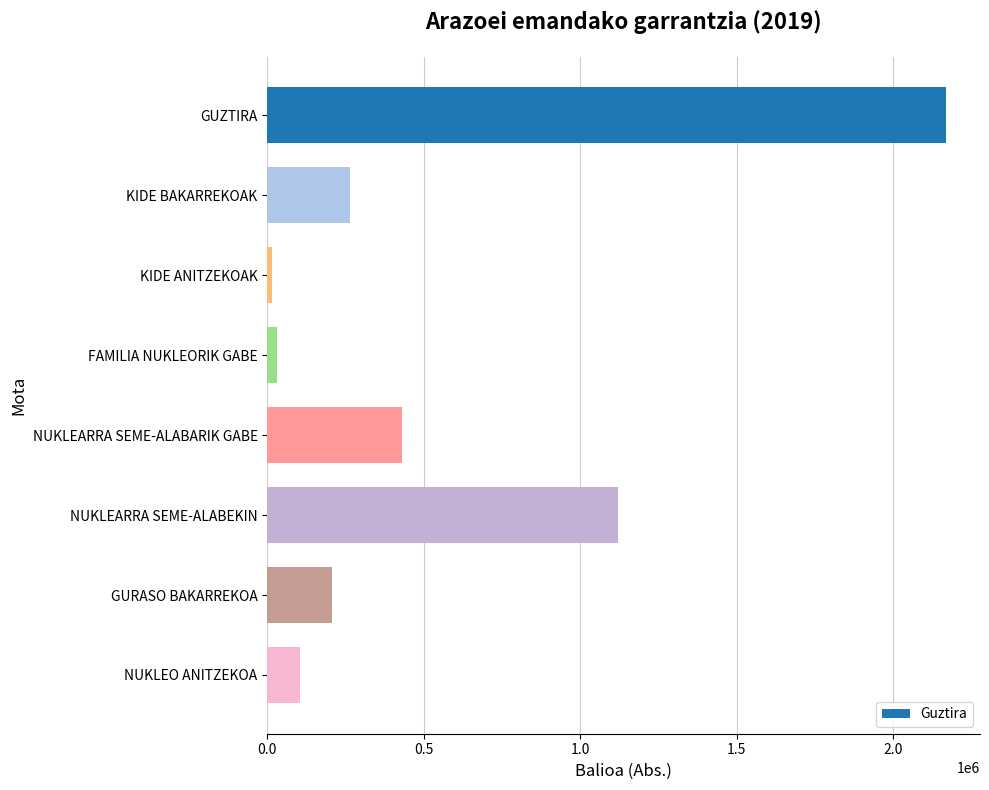

Which has a higher value, NUKLEARRA SEME-ALABARIK GABE or KIDE ANITZEKOAK?

NUKLEARRA SEME-ALABARIK GABE